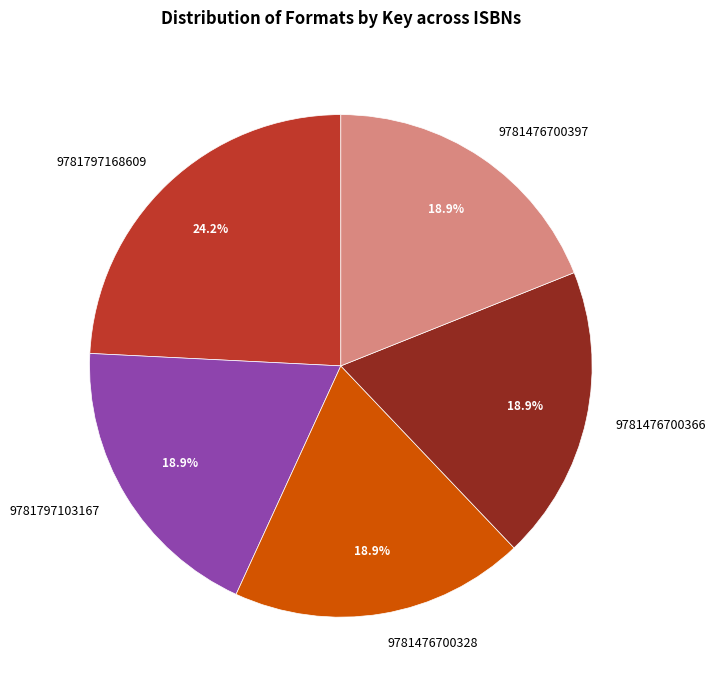

To the nearest percent, what percentage of the pie is 9781476700397?

19%